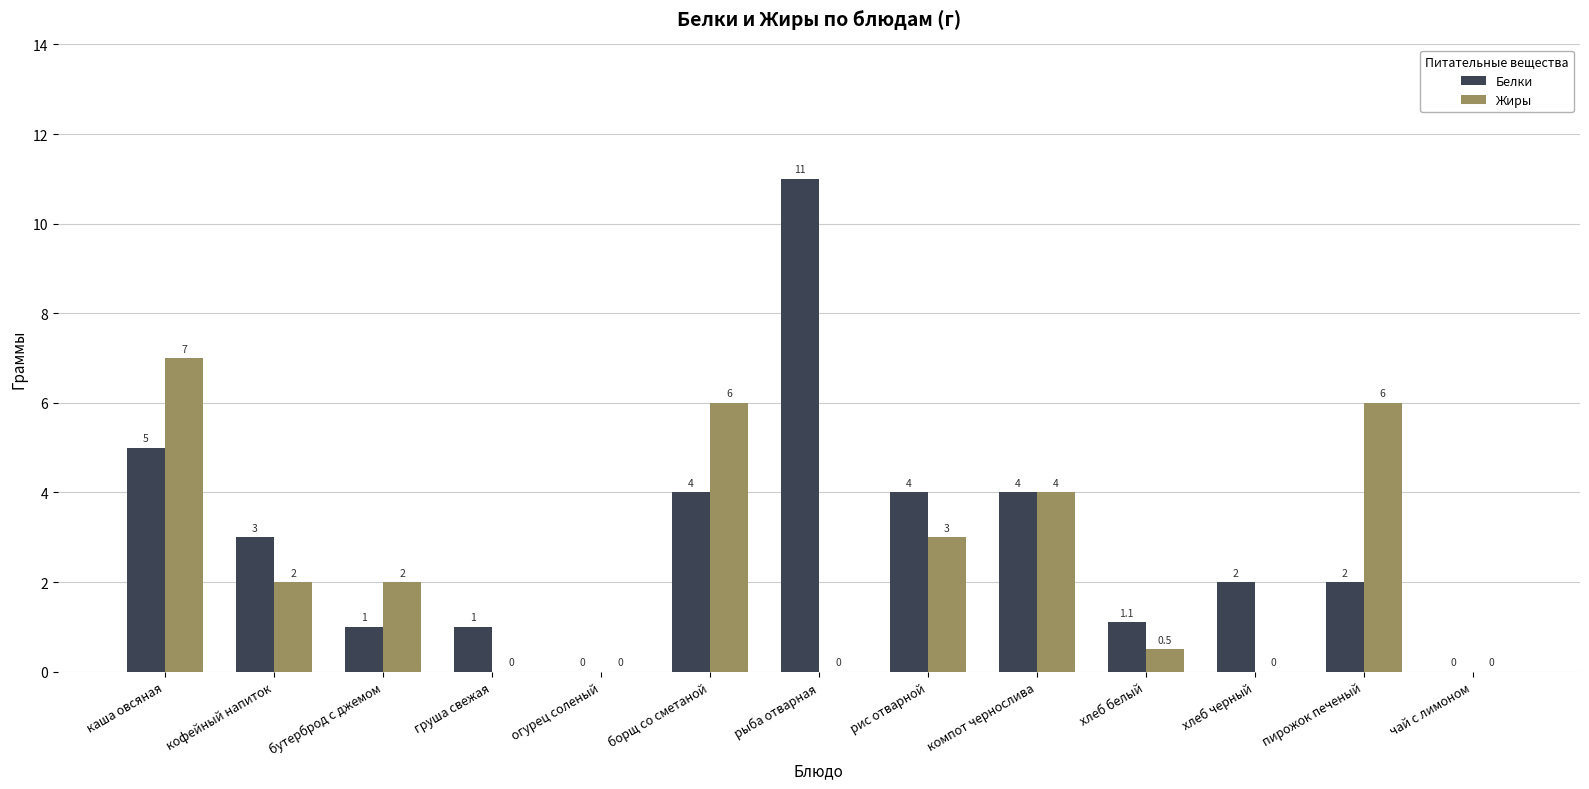

The Жиры series shows 4.0 at компот чернослива. True or false?

True